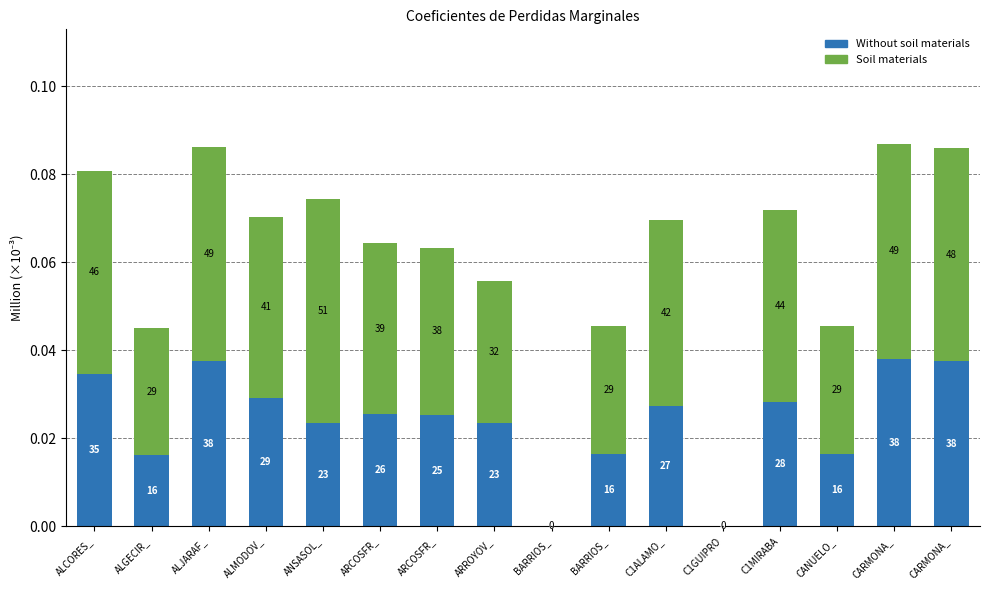

What are all the series names shown in the legend?

Without soil materials, Soil materials